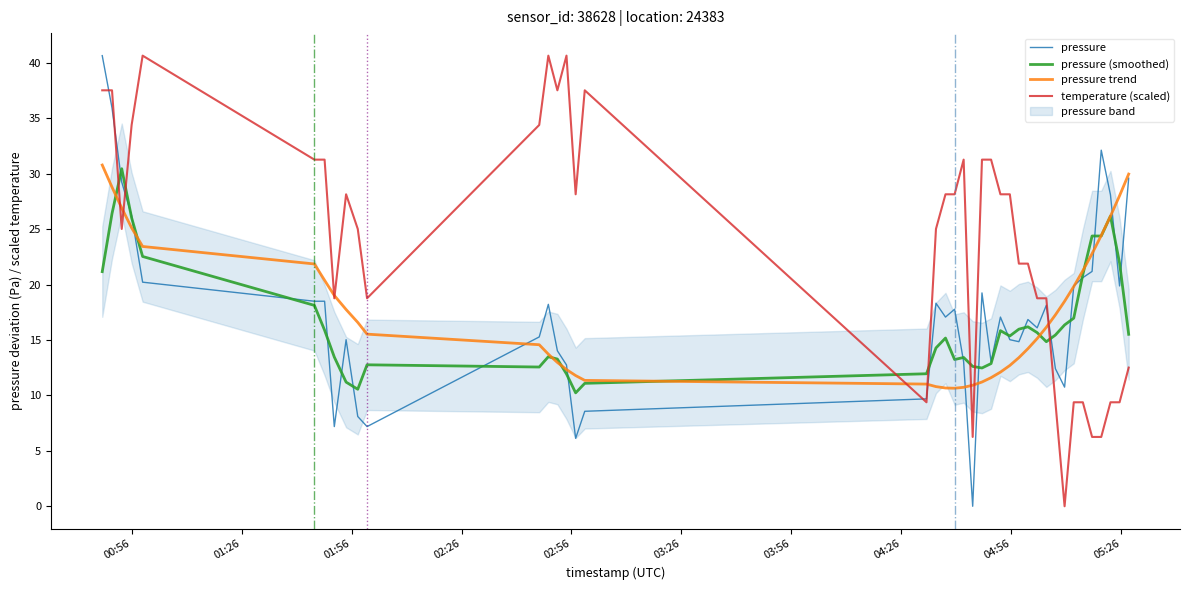

True or false: pressure (smoothed) has a value of 4.6 at 03:56.

False